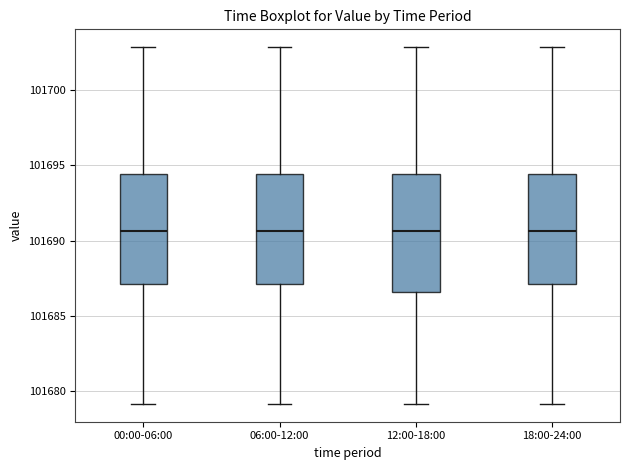

Reading left to right, read every box against the y-axis: the position of its median line, the range the box covers, and the ends of its whiskers. The values are not printed on the chart, so give them approximately, as read against the axis.

00:00-06:00: median 101690.5, box 101687.0 to 101694.5, whiskers 101679.0 to 101703.0
06:00-12:00: median 101690.5, box 101687.0 to 101694.5, whiskers 101679.0 to 101703.0
12:00-18:00: median 101690.5, box 101686.5 to 101694.5, whiskers 101679.0 to 101703.0
18:00-24:00: median 101690.5, box 101687.0 to 101694.5, whiskers 101679.0 to 101703.0